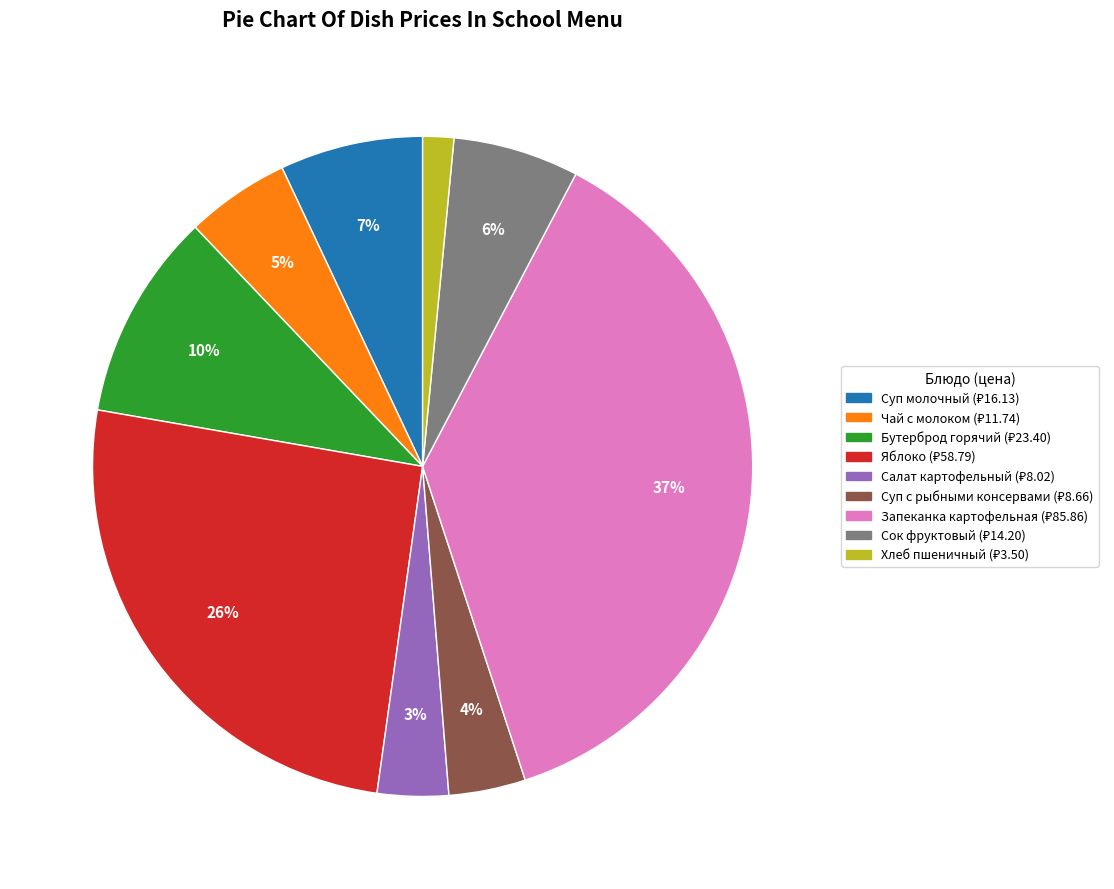

To the nearest percent, what is the average slice percentage?

11%